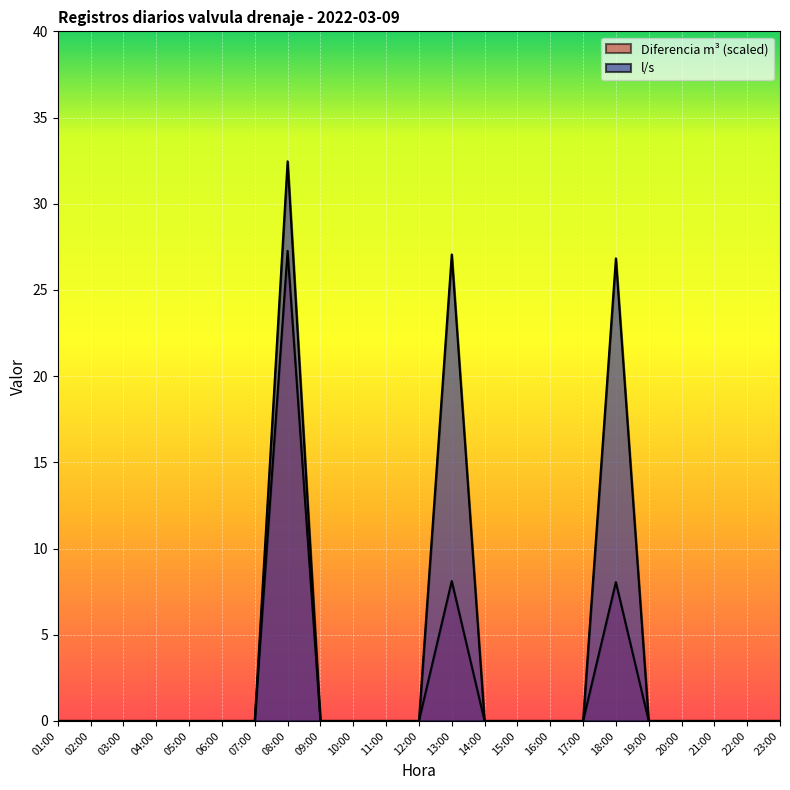

At 20:00, list the series in order from largest to smallest.

Lectura De Flujometro, l/s